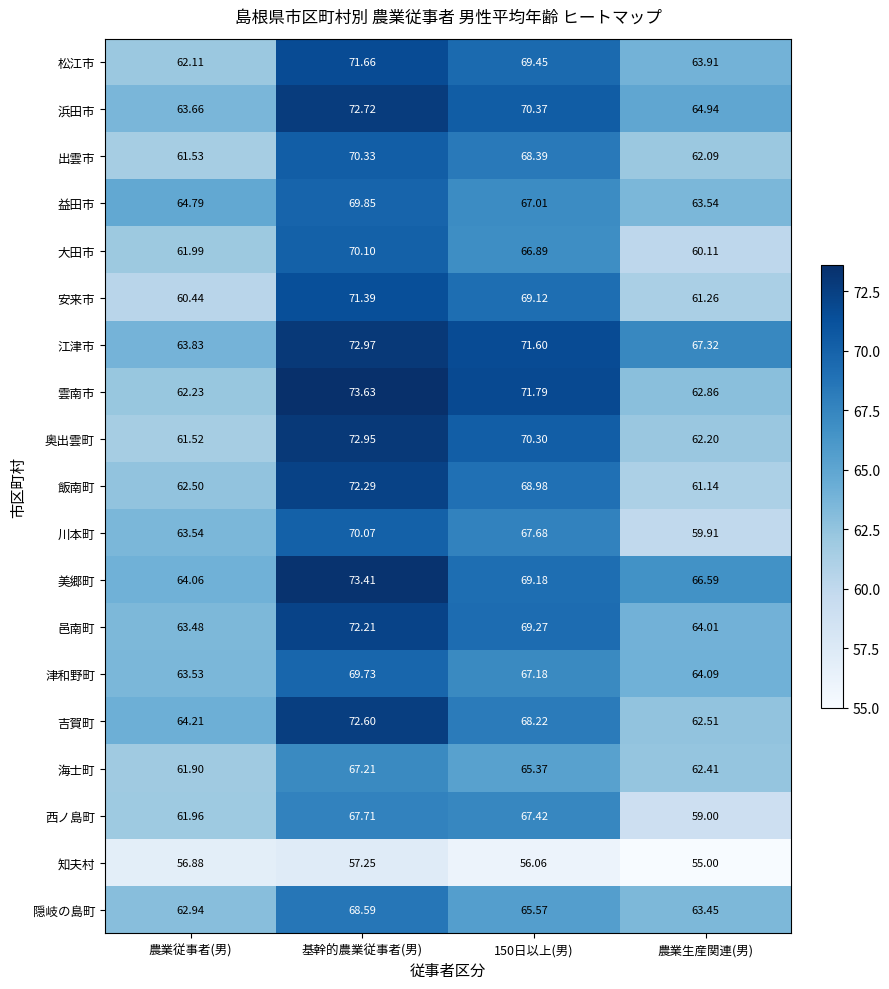

Where does the 大田市 series first go above 66?

基幹的農業従事者(男)